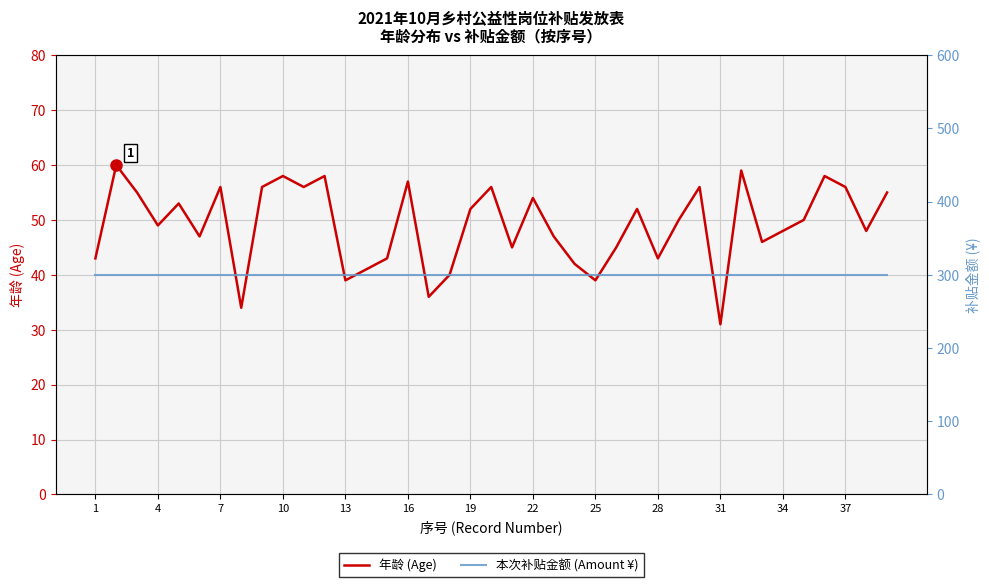

What is the maximum value for 年龄 (Age)?

60